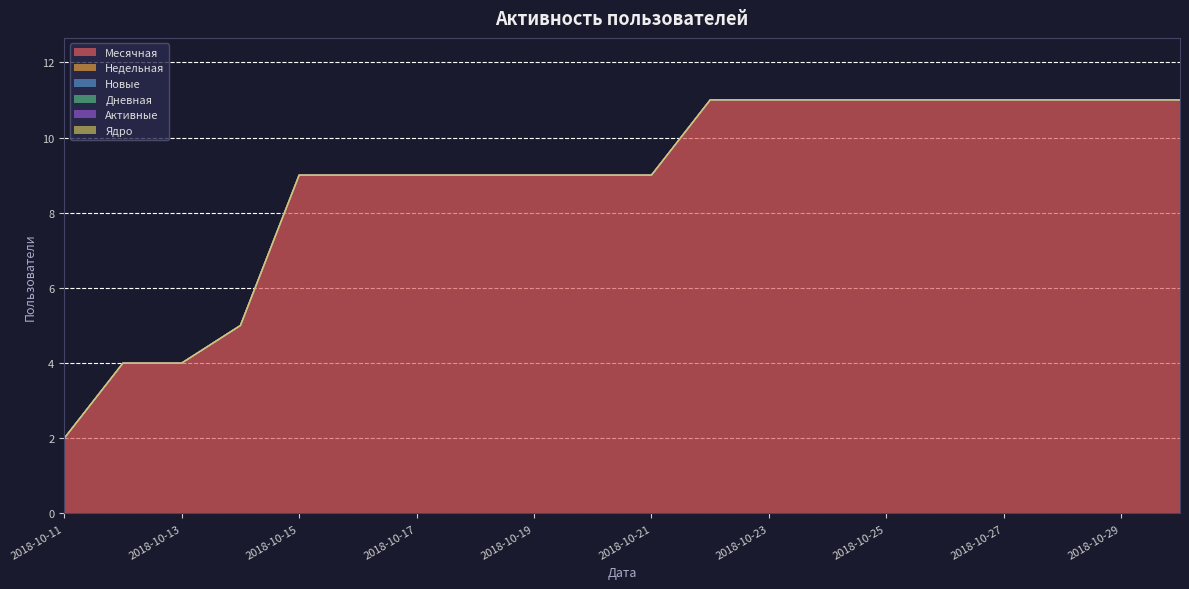

True or false: Новые and Недельная intersect in this chart.

False